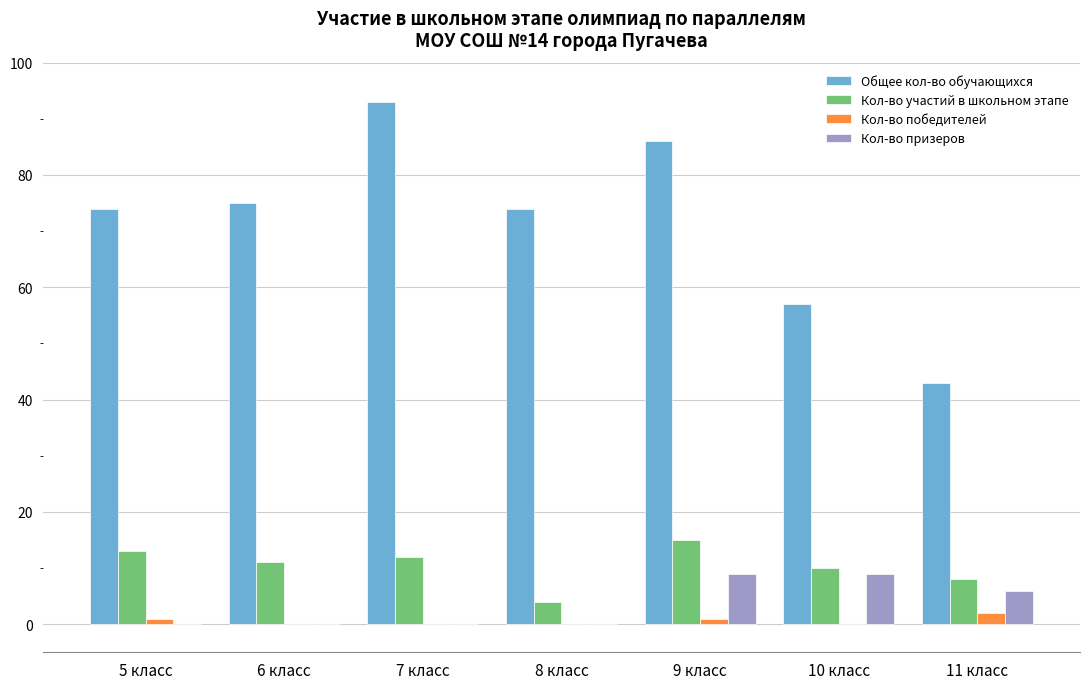

Which series has the largest total across all categories?

Общее кол-во обучающихся